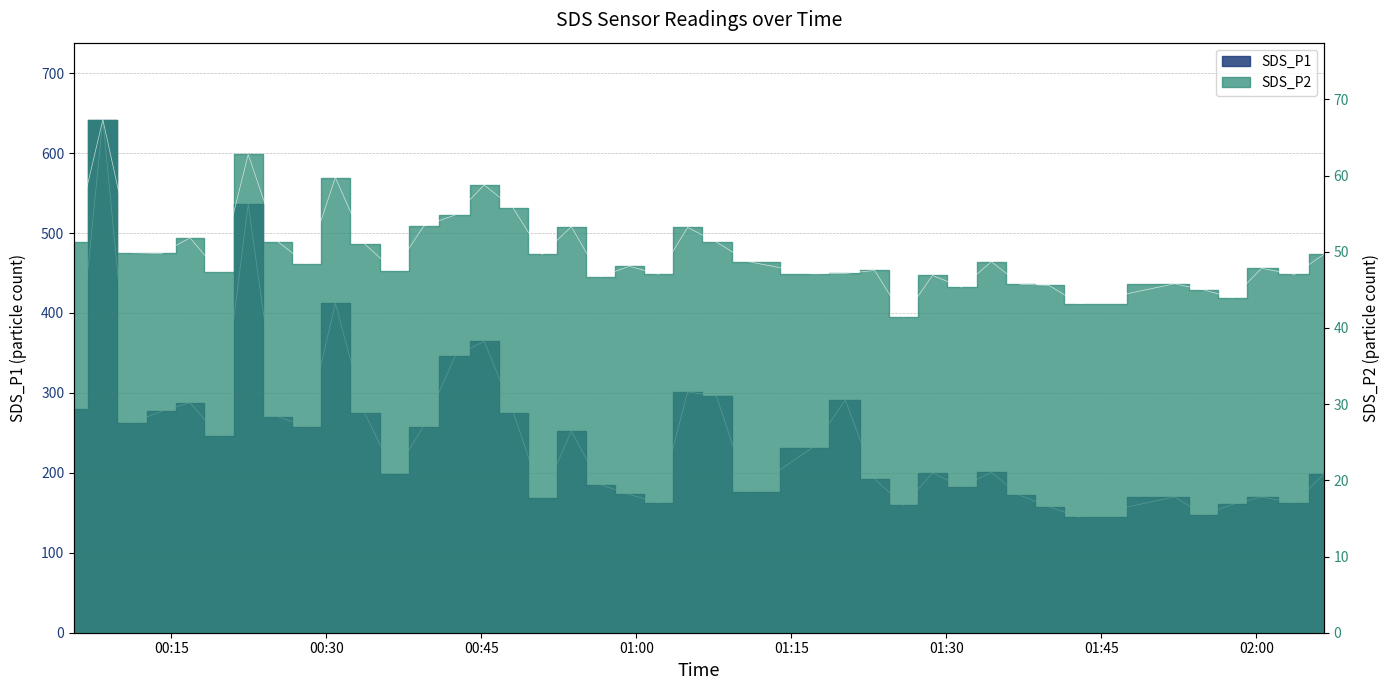

How many lines are shown in the chart?

2